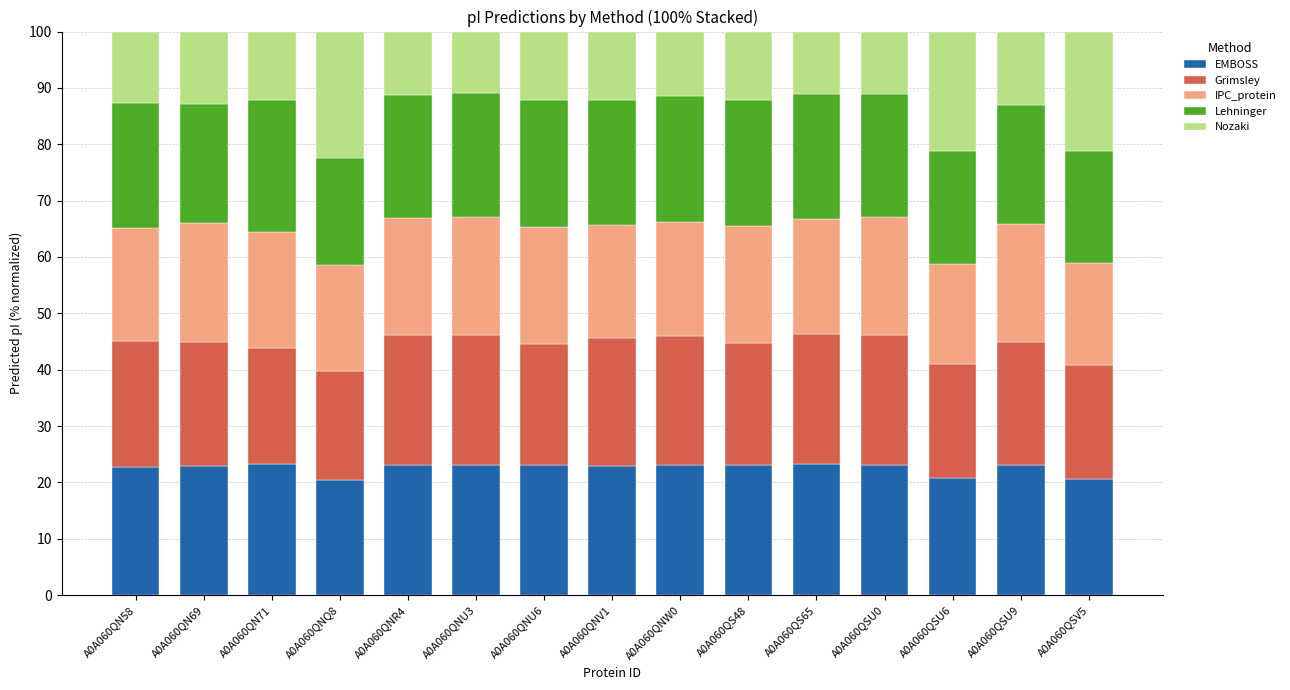

What is the sum of all EMBOSS values?

338.5